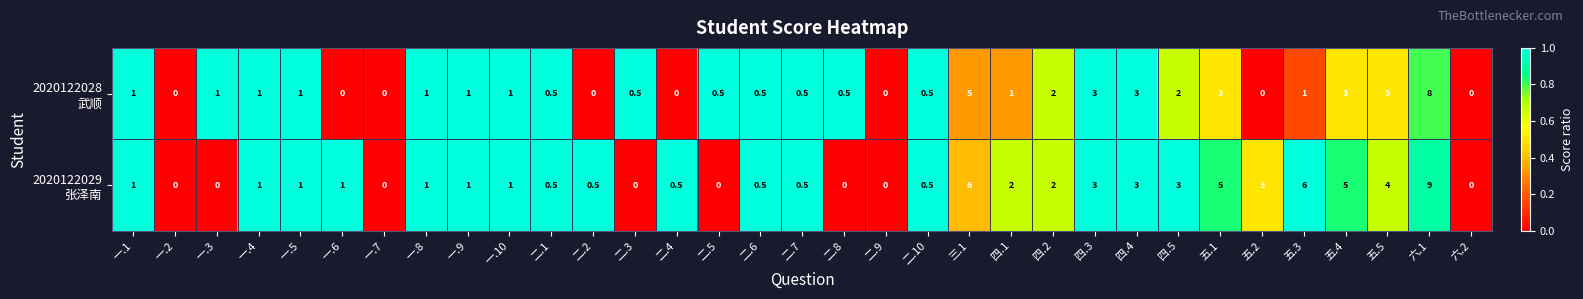

What is the spread (max minus min) of values at 五.4?

2.0